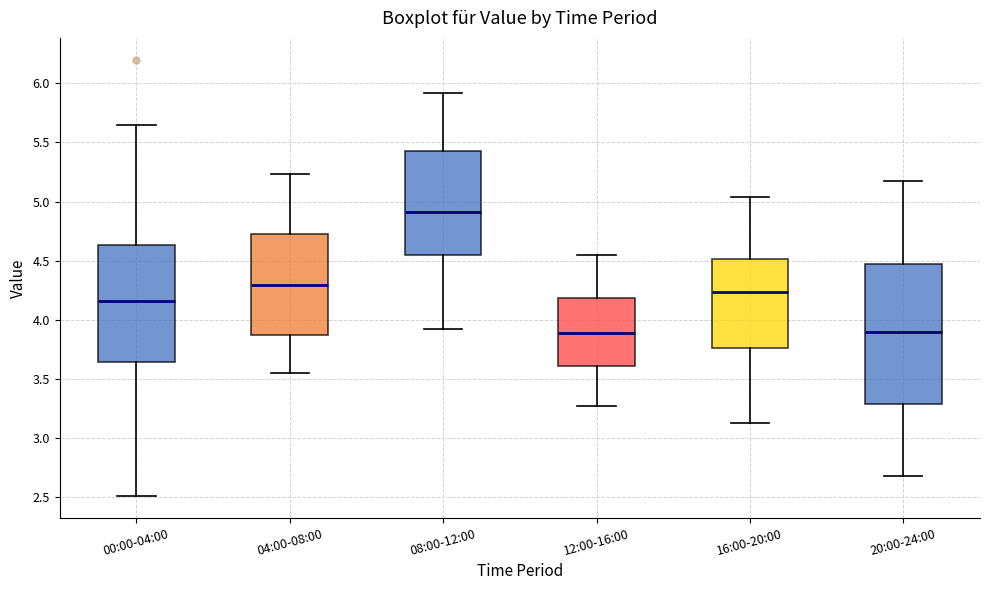

Reading left to right, transcribe this box plot: for each box, give where its median line is, the range the box spans, and where its two whiskers end, as read against the y-axis. The values are not printed on the chart, so give them approximately, as read against the axis.

00:00-04:00: median 4.15, box 3.65 to 4.65, whiskers 2.50 to 5.65
04:00-08:00: median 4.30, box 3.85 to 4.70, whiskers 3.55 to 5.25
08:00-12:00: median 4.90, box 4.55 to 5.45, whiskers 3.90 to 5.90
12:00-16:00: median 3.90, box 3.60 to 4.20, whiskers 3.25 to 4.55
16:00-20:00: median 4.25, box 3.75 to 4.50, whiskers 3.15 to 5.05
20:00-24:00: median 3.90, box 3.30 to 4.50, whiskers 2.70 to 5.15